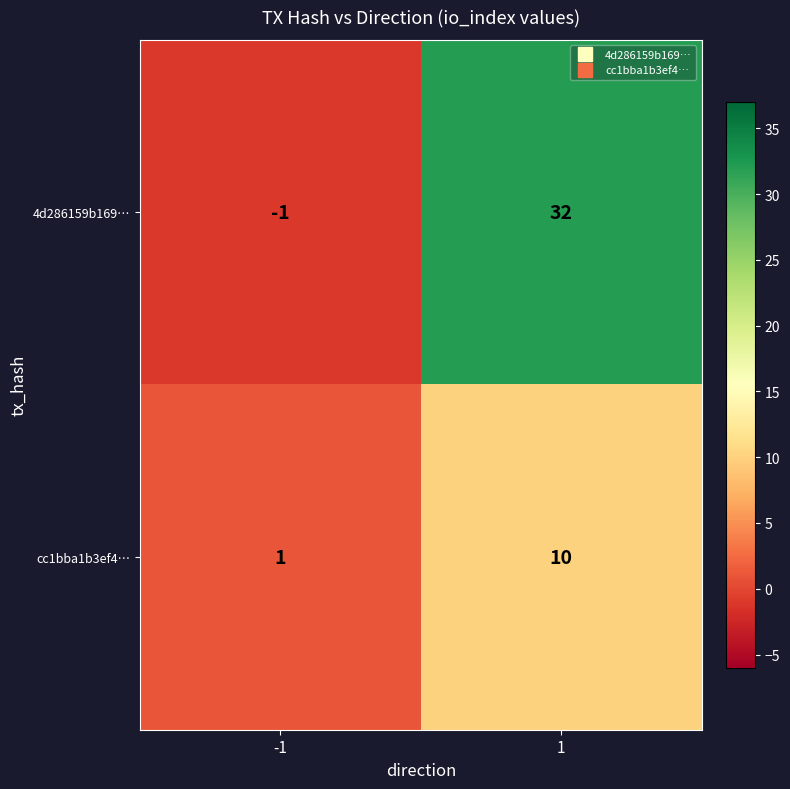

Rank the series at 1 from highest to lowest value.

4d286159b169…, cc1bba1b3ef4…